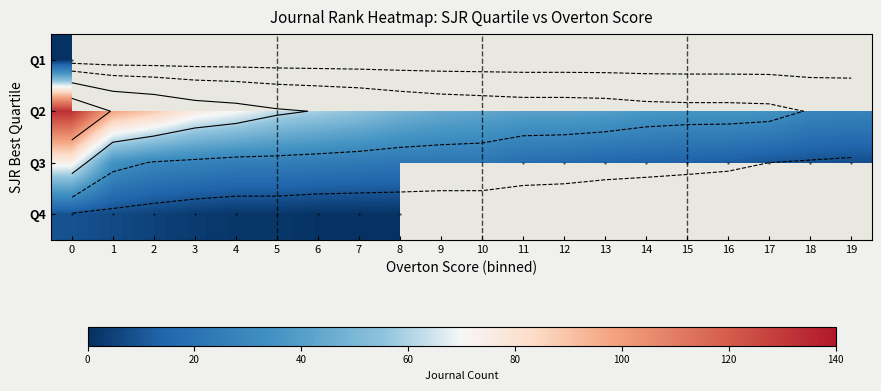

How many positive values does the Q1 series have?

1